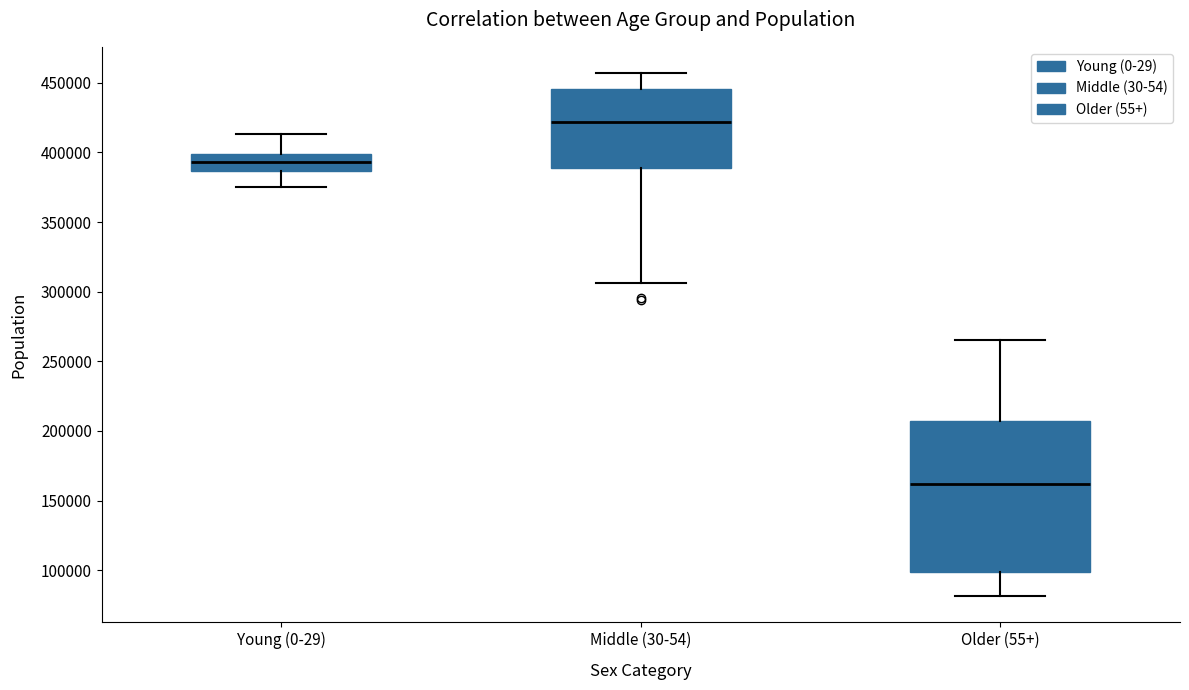

Reading left to right, read every box against the y-axis: the position of its median line, the range the box covers, and the ends of its whiskers. The values are not printed on the chart, so give them approximately, as read against the axis.

Young (0-29): median 395000, box 385000 to 400000, whiskers 375000 to 415000
Middle (30-54): median 420000, box 390000 to 445000, whiskers 305000 to 455000
Older (55+): median 160000, box 100000 to 205000, whiskers 80000 to 265000